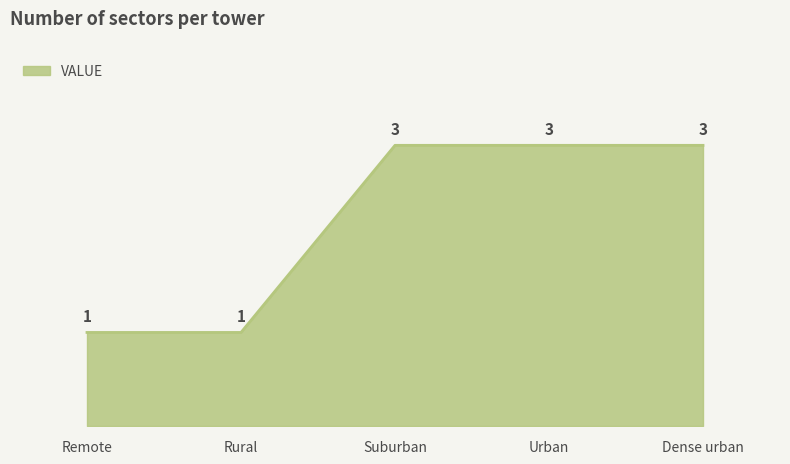

Count the values in the range 1 to 3.

5